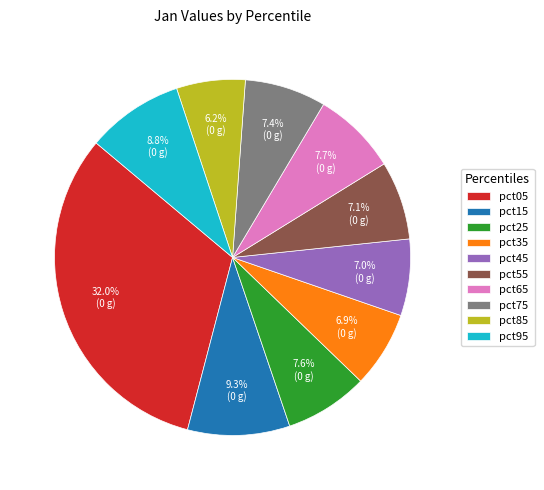

Is it true that pct65 is 8% of the pie?

True